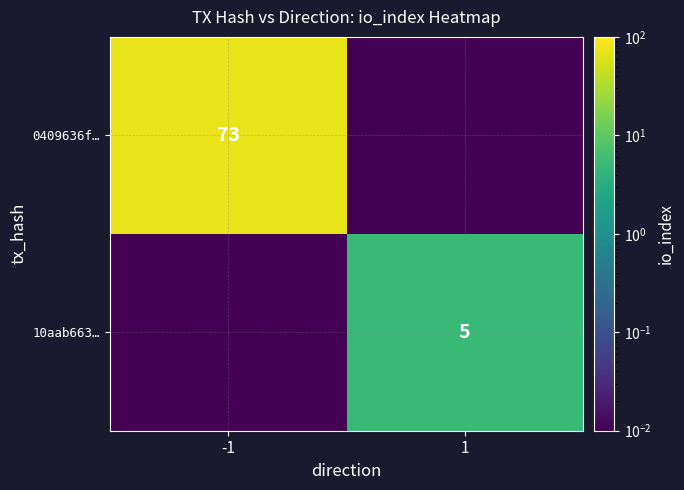

Is the value of 0409636f… at -1 greater than the value of 10aab663… at 1?

Yes